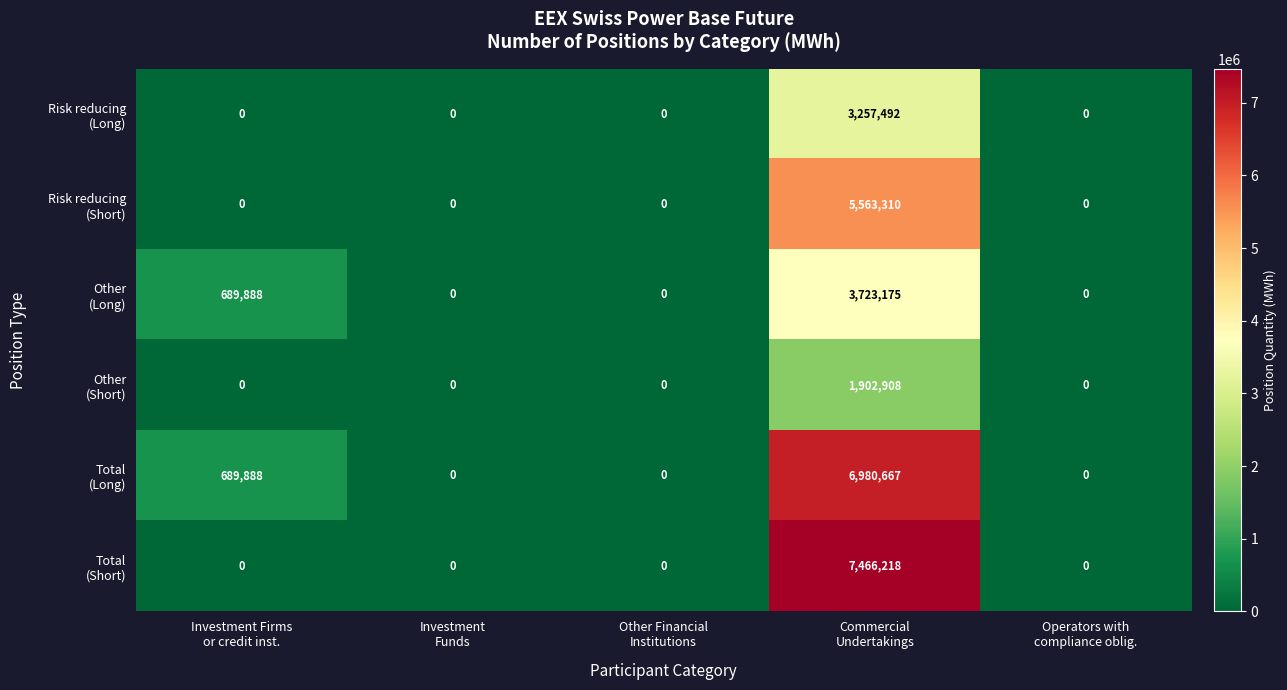

At which category is the sum across all series the highest?

Commercial
Undertakings